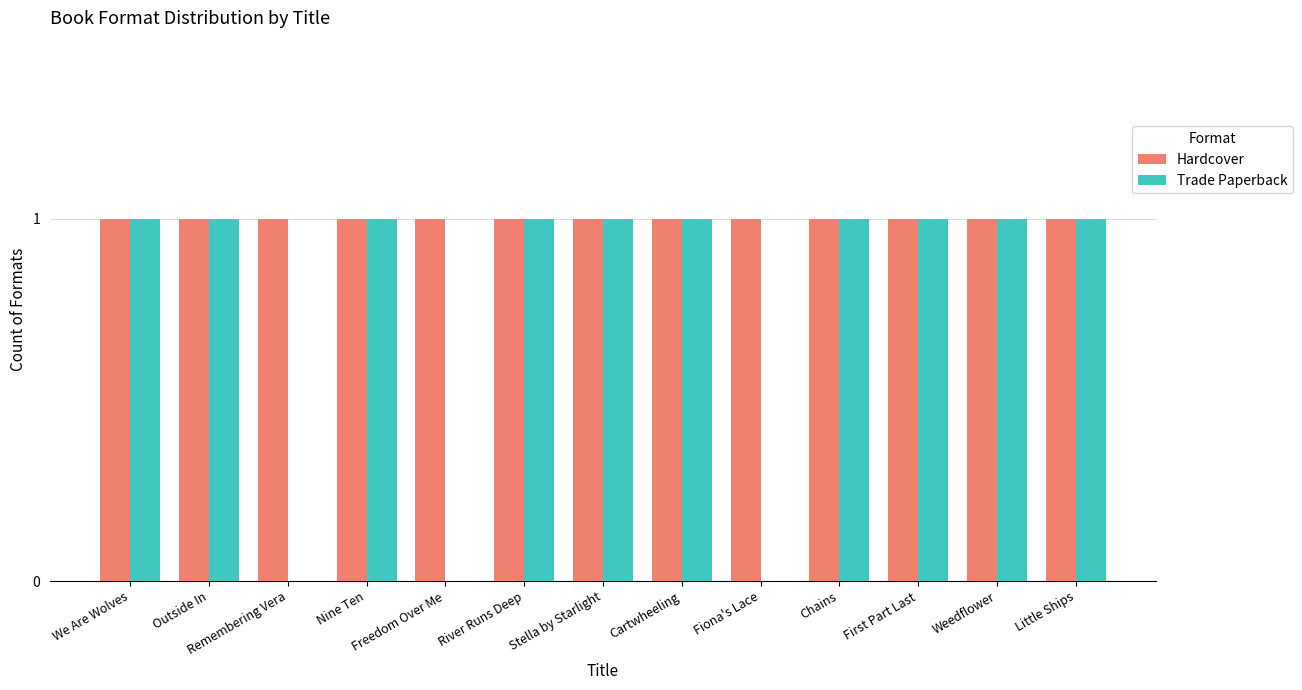

True or false: Trade Paperback has a value of 0 at Fiona's Lace.

True